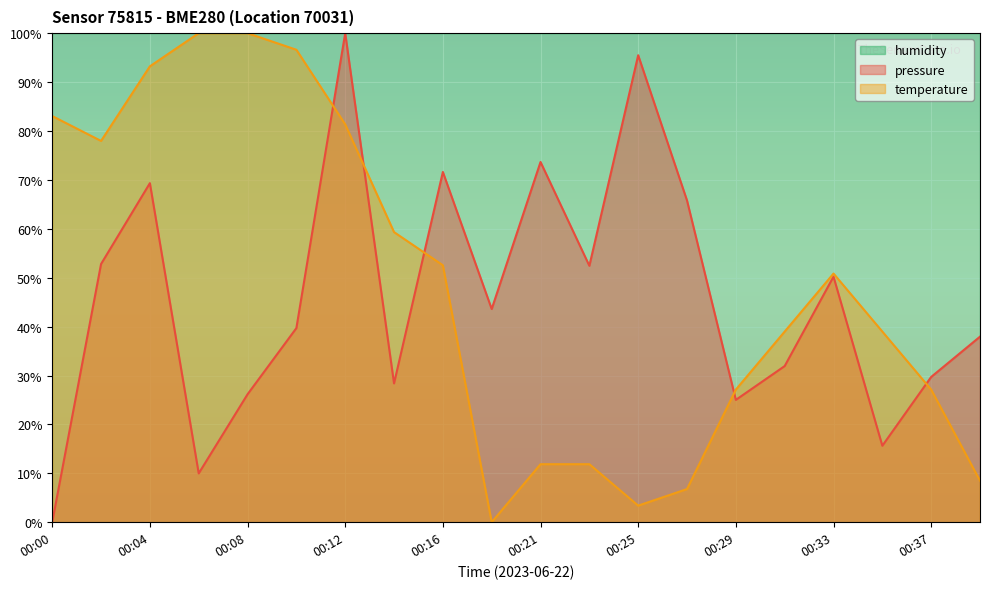

Rank the categories by temperature value from lowest to highest.

00:19, 00:25, 00:27, 00:39, 00:21, 00:23, 00:29, 00:37, 00:31, 00:35, 00:33, 00:16, 00:14, 00:02, 00:12, 00:00, 00:04, 00:10, 00:06, 00:08